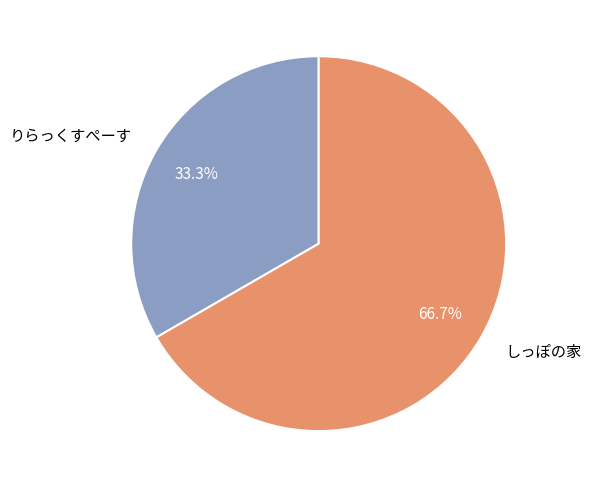

Rank the categories by value from highest to lowest.

しっぽの家, りらっくすぺーす